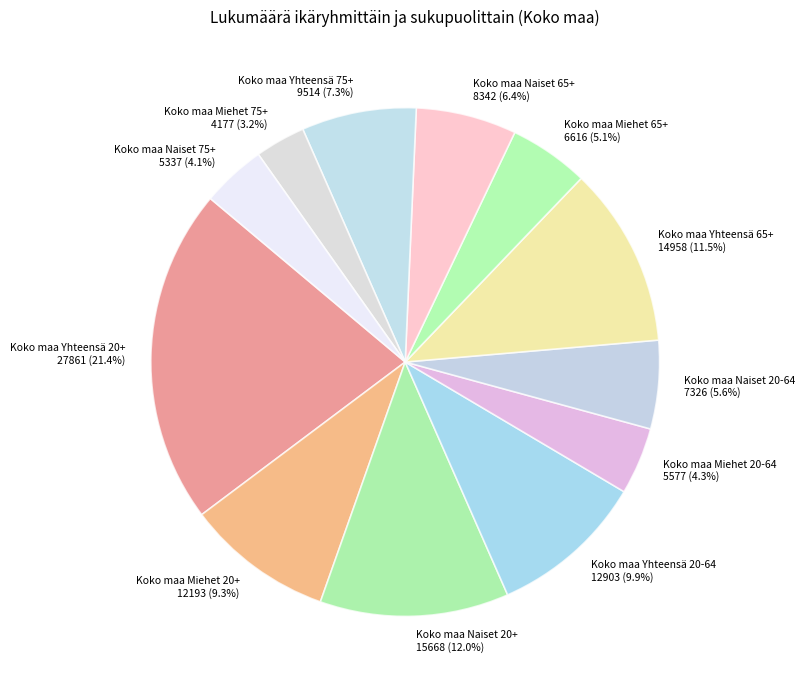

Does Koko maa Miehet 65+ represent more than half of the total?

No